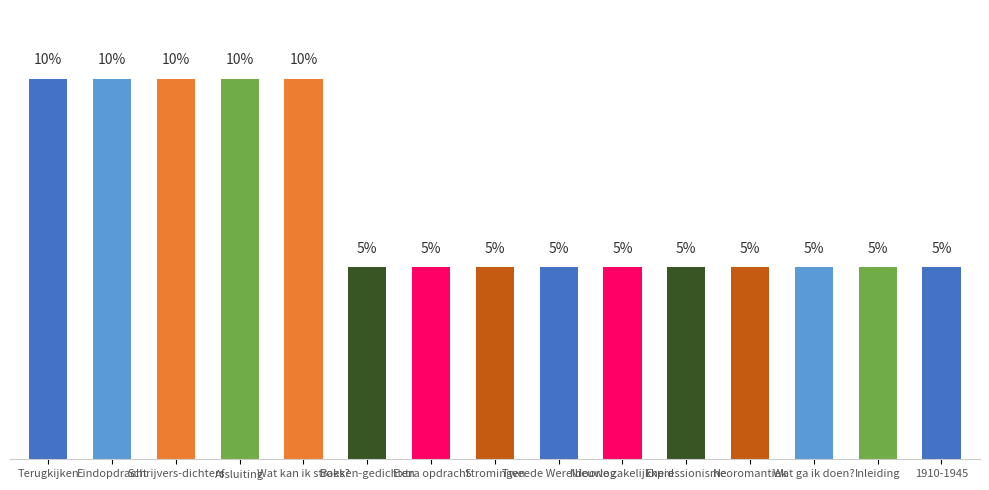

Does the chart contain any negative values?

No